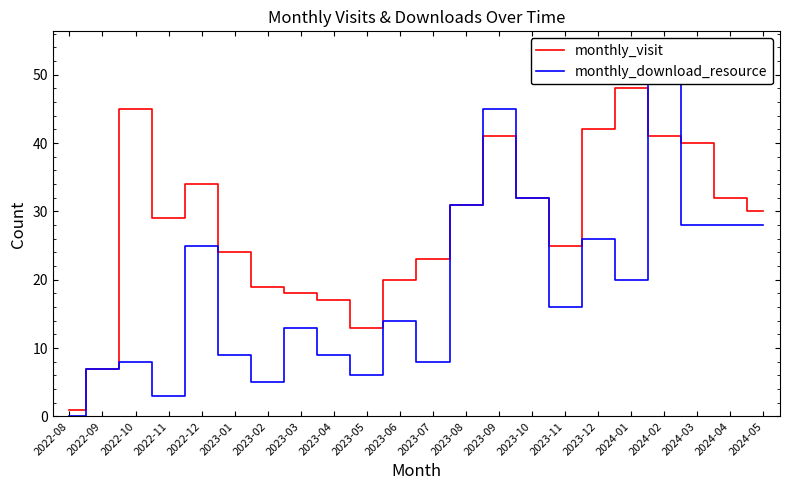

Rank the categories by monthly_visit value from highest to lowest.

2024-01, 2022-10, 2023-12, 2023-09, 2024-02, 2024-03, 2022-12, 2023-10, 2024-04, 2023-08, 2024-05, 2022-11, 2023-11, 2023-01, 2023-07, 2023-06, 2023-02, 2023-03, 2023-04, 2023-05, 2022-09, 2022-08